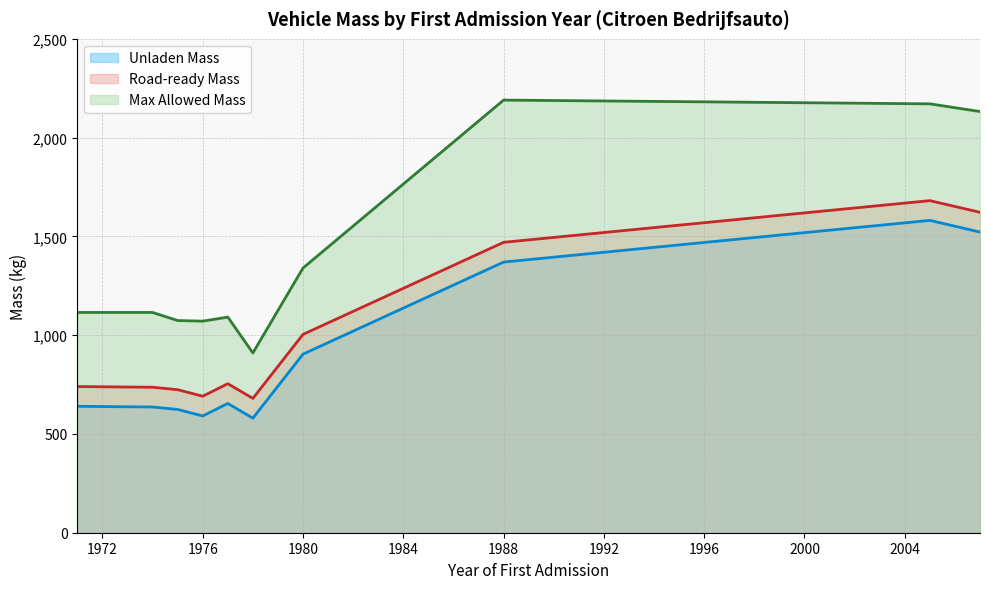

Where is massa_rijklaar nearest to the value 1160?

1980